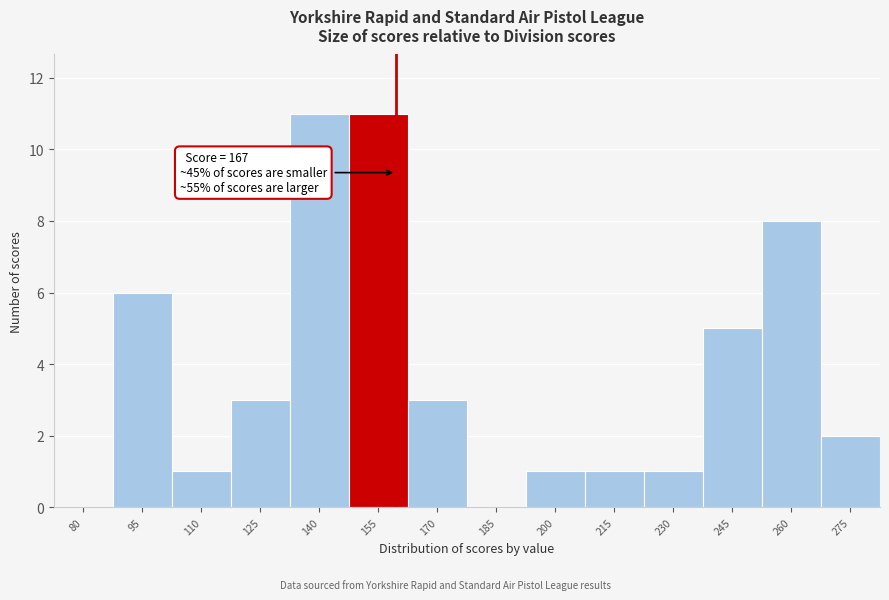

Reading left to right, list all the values displayed in this chart.

80=0	95=6	110=1	125=3	140=11	155=11	170=3	185=0	200=1	215=1	230=1	245=5	260=8	275=2